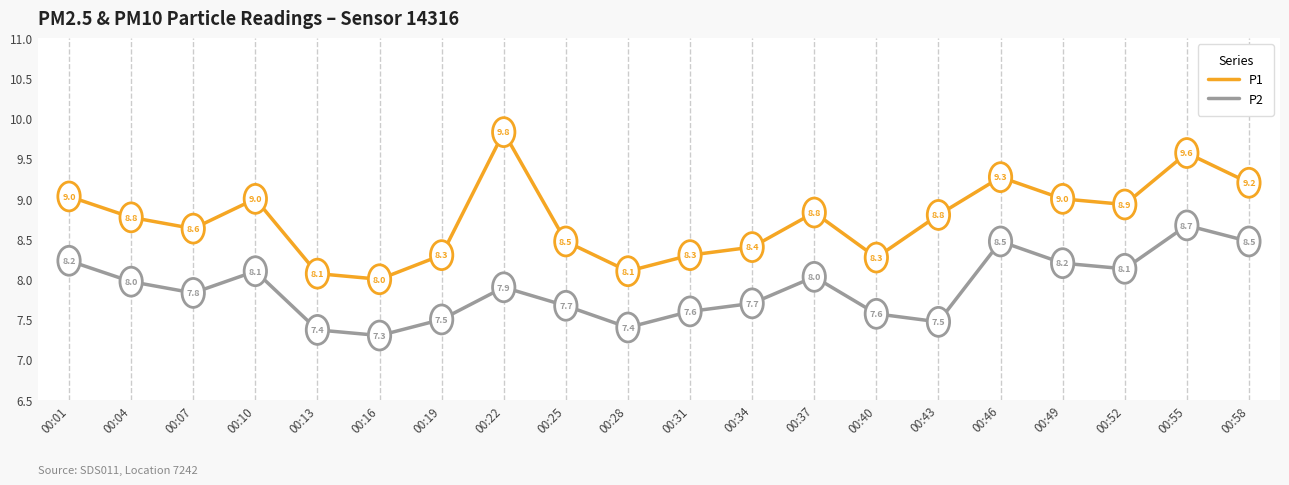

What is the difference between the maximum and second lowest values in the P2 series?

1.3